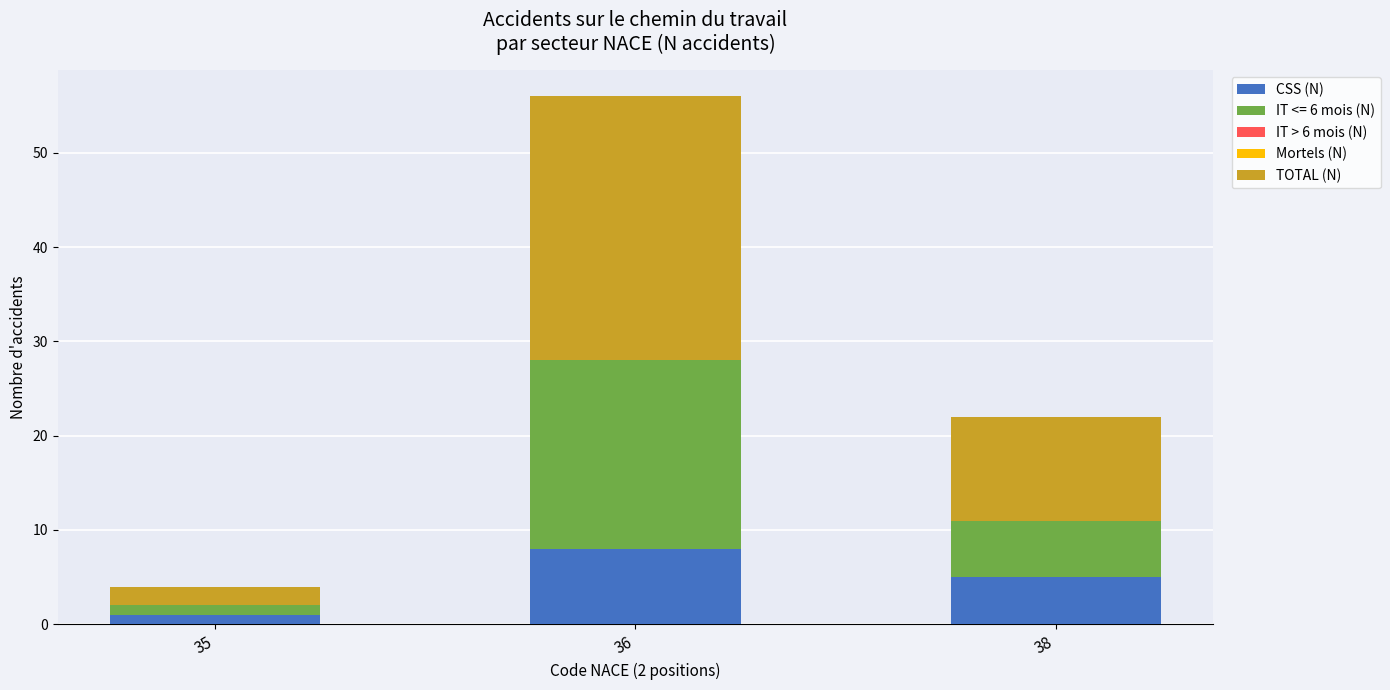

The CSS (N) series shows 12 at 36. True or false?

False